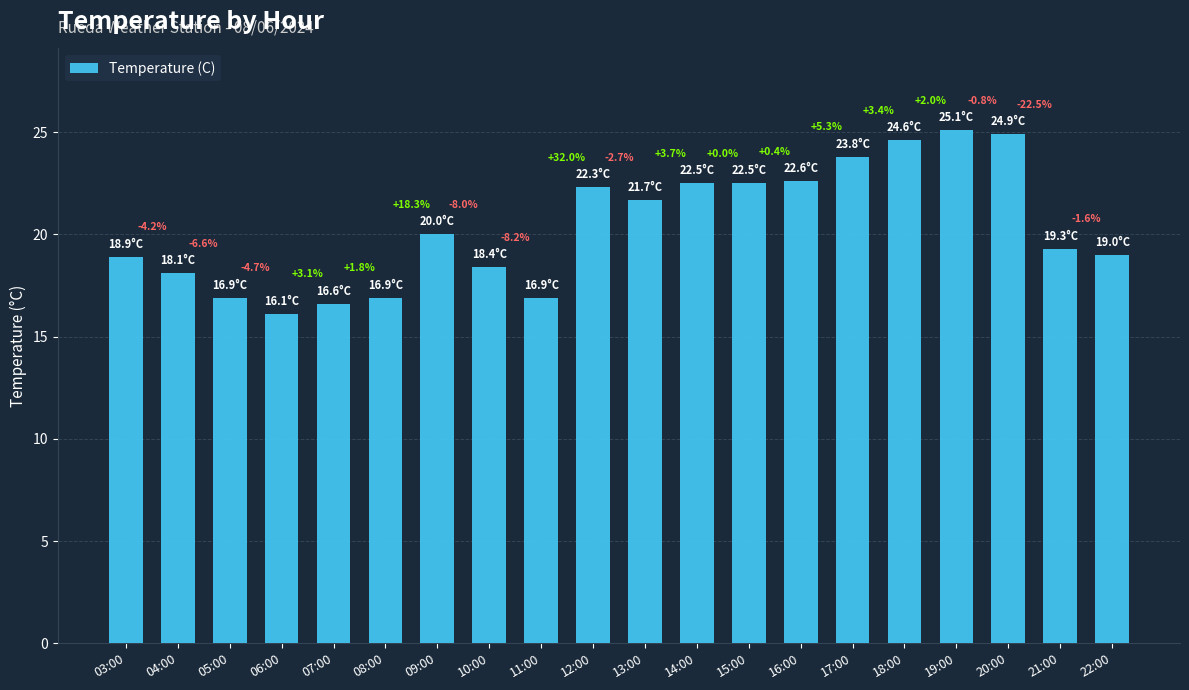

How many bars are there in total?

20